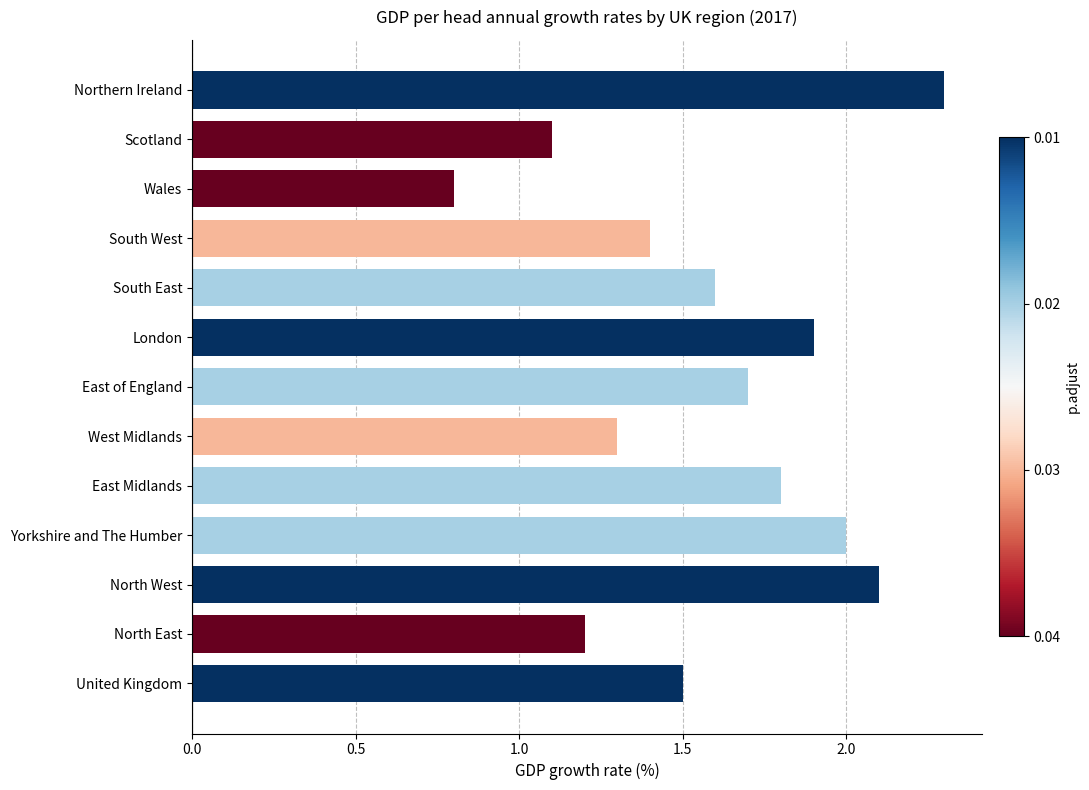

List the labels in order of value, smallest first.

Wales, Scotland, North East, West Midlands, South West, United Kingdom, South East, East of England, East Midlands, London, Yorkshire and The Humber, North West, Northern Ireland